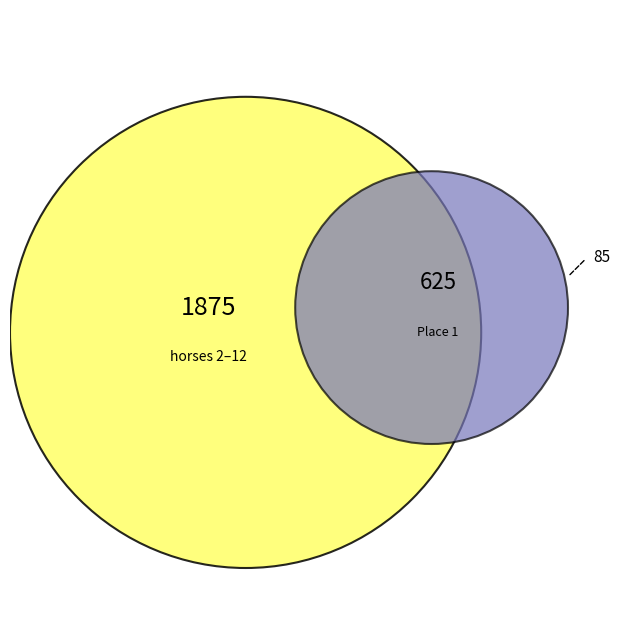

Is it true that CP ARETINO is 1% of the pie?

False